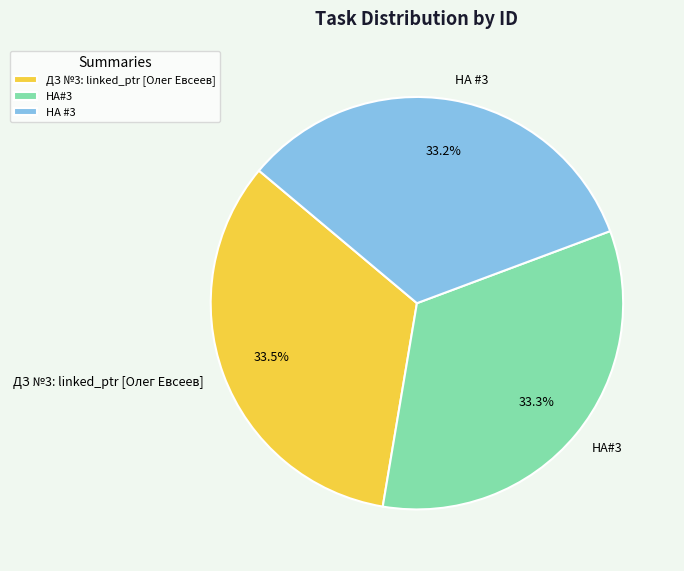

What is the total percentage of ДЗ №3: linked_ptr [Олег Евсеев] and HA#3?

66.8%